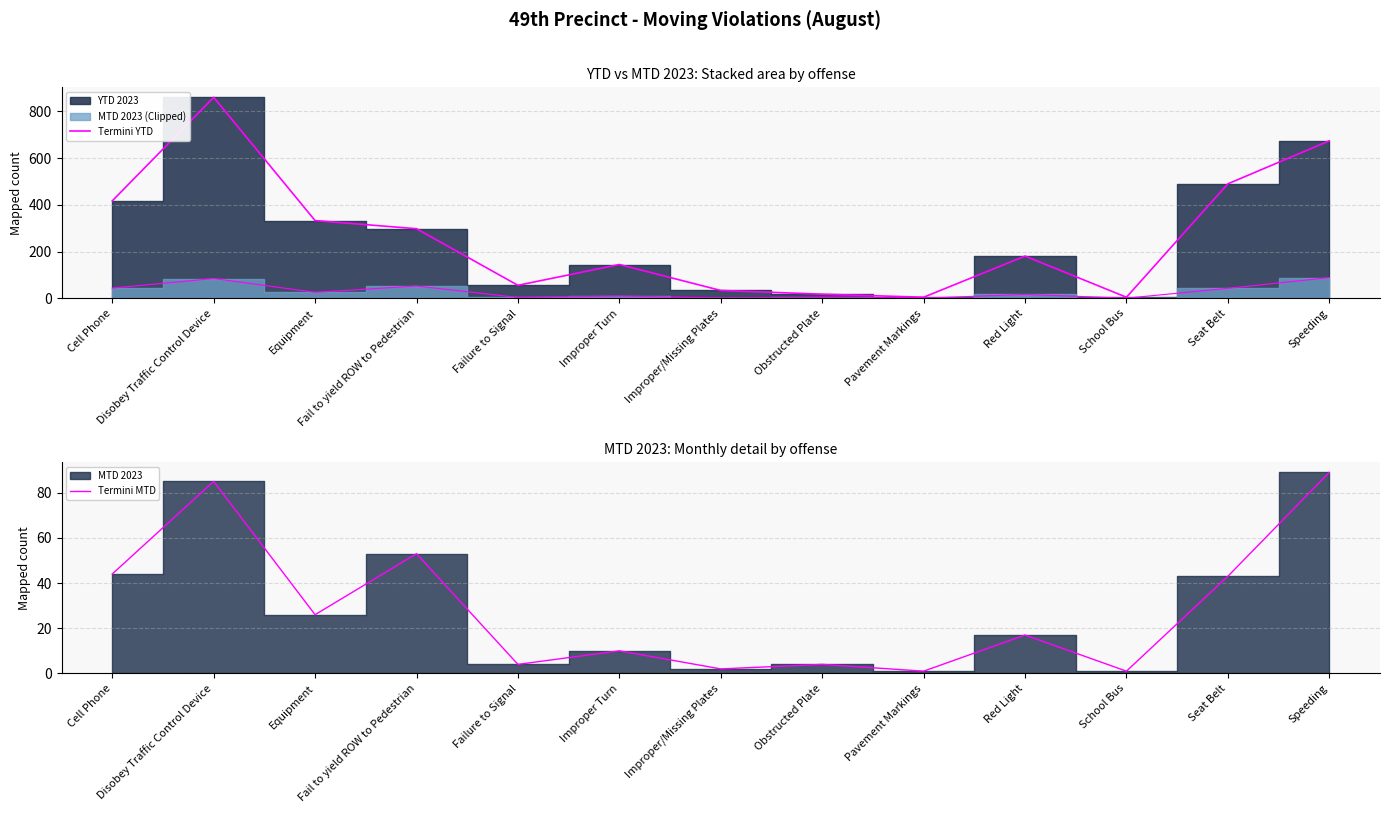

How many lines are shown in the chart?

2